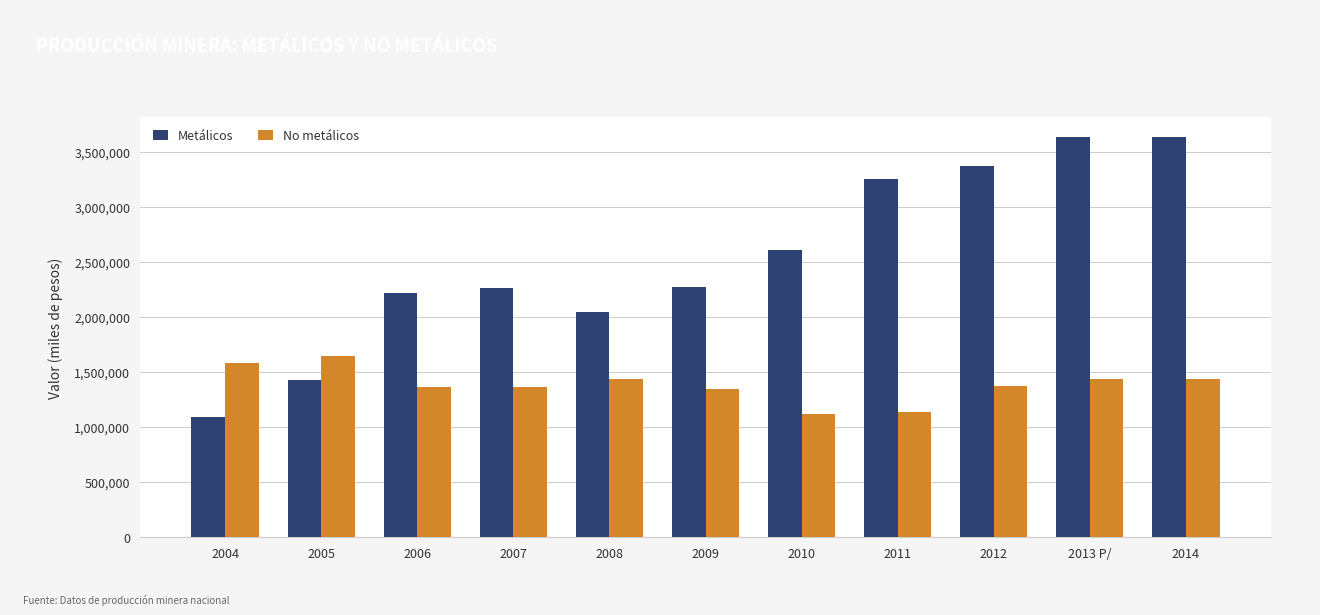

Which series changed the most between 2006 and 2011?

Metálicos